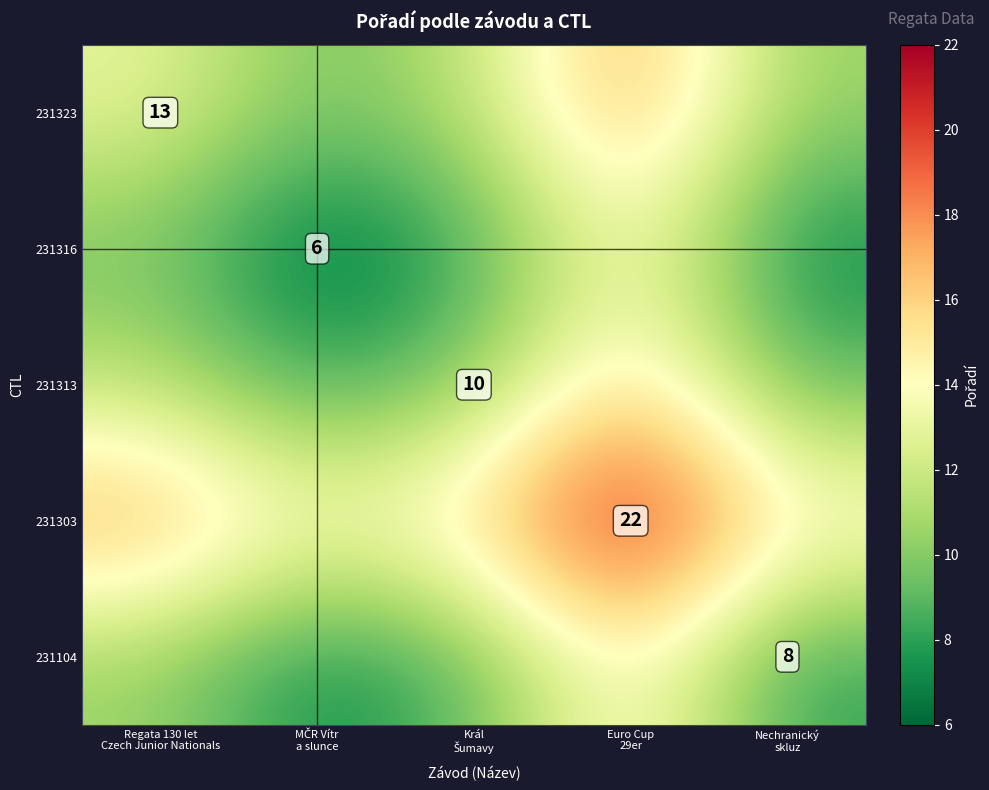

The value of 231104 at Regata 130 let Czech Junior Nationals is 16.4. True or false?

False